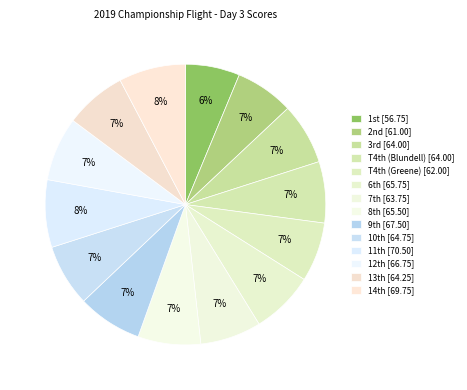

How many slices are in this pie chart?

14